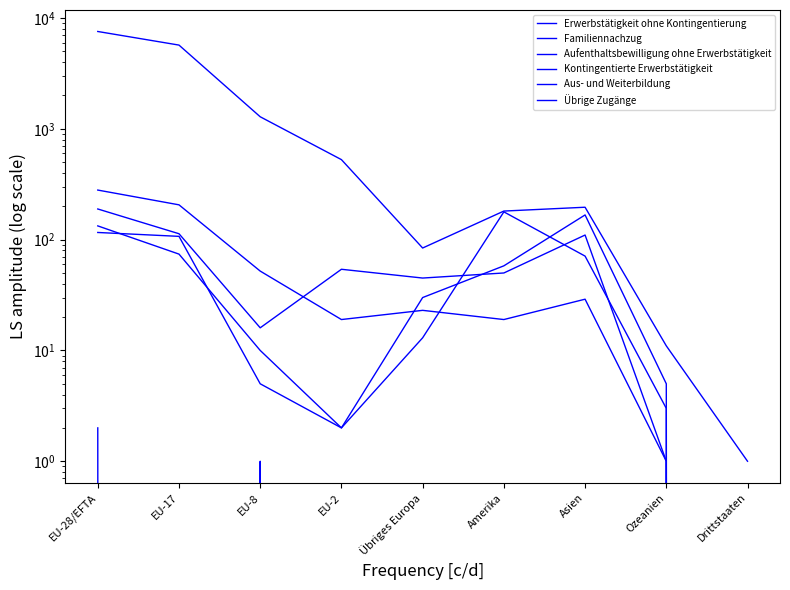

At which category does Kontingentierte Erwerbstätigkeit reach its first local peak?

Asien